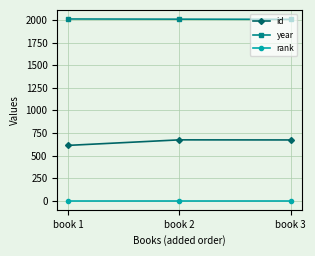

Is this an area chart (filled region under the line)?

No